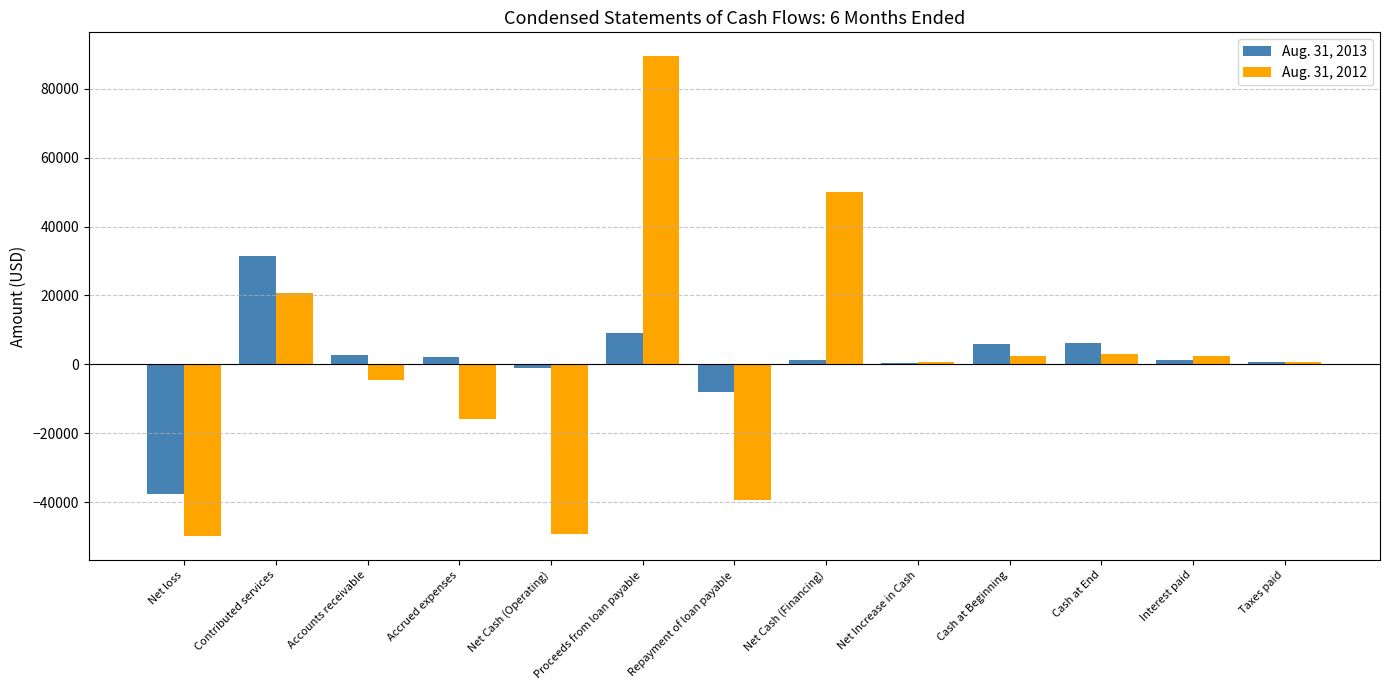

Which label corresponds to the largest value in the chart?

Proceeds from loan payable